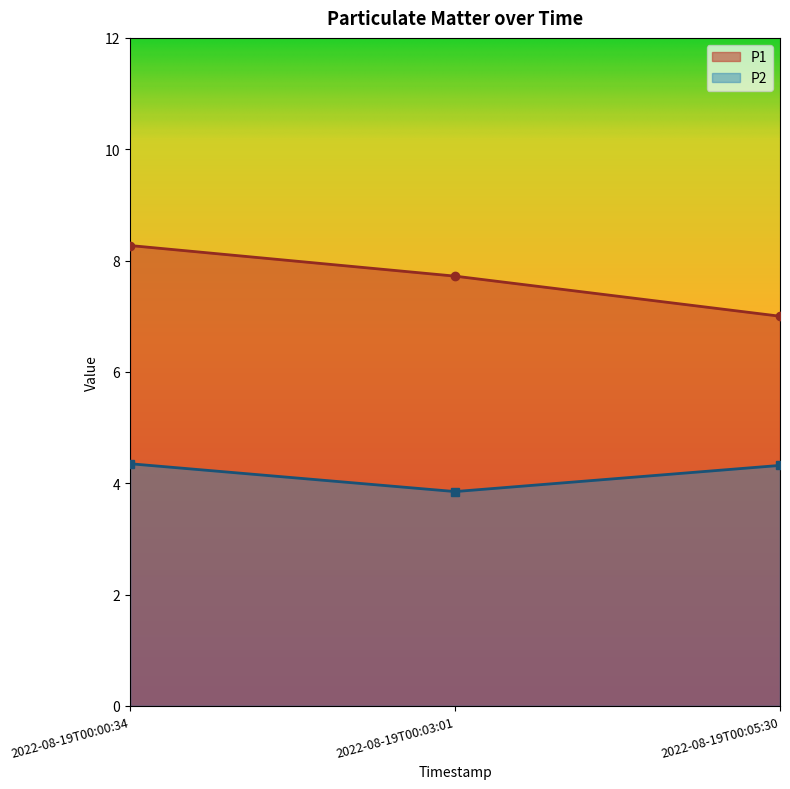

Which label corresponds to the smallest value in the chart?

2022-08-19T00:03:01